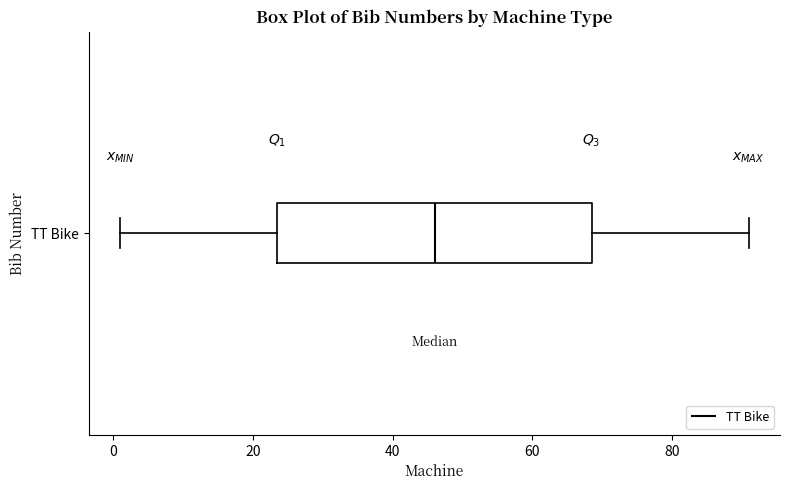

Read this box plot against the x-axis: the position of the median line, the range covered by the box, and the ends of both whiskers. The values are not printed on the chart, so give them approximately, as read against the axis.

median 46, box 24 to 68, whiskers 2 to 92